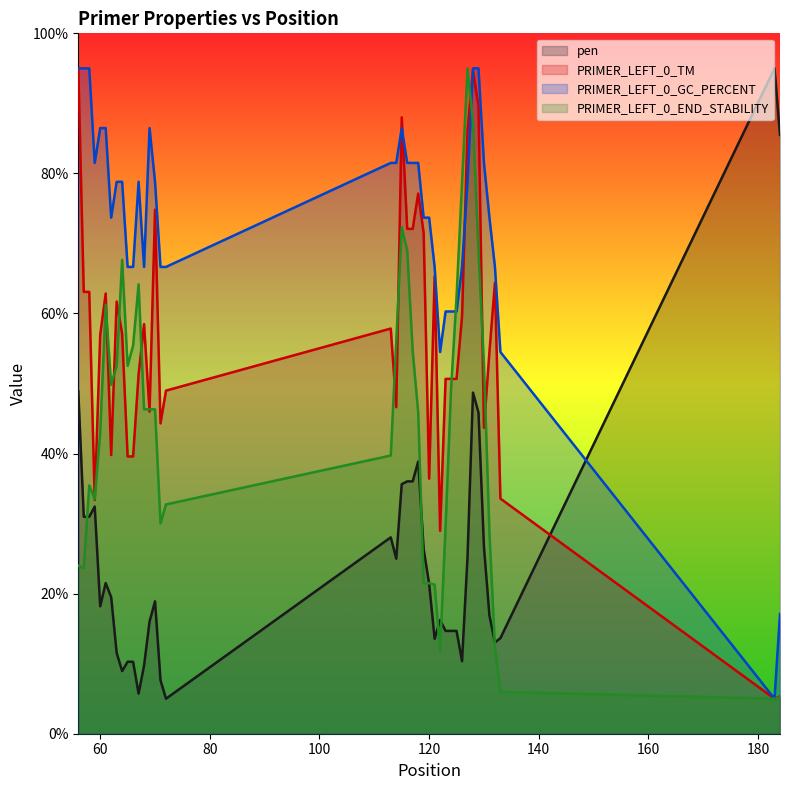

List the series in order of their overall mean, highest first.

PRIMER_LEFT_0_GC_PERCENT, PRIMER_LEFT_0_TM, PRIMER_LEFT_0_END_STABILITY, pen